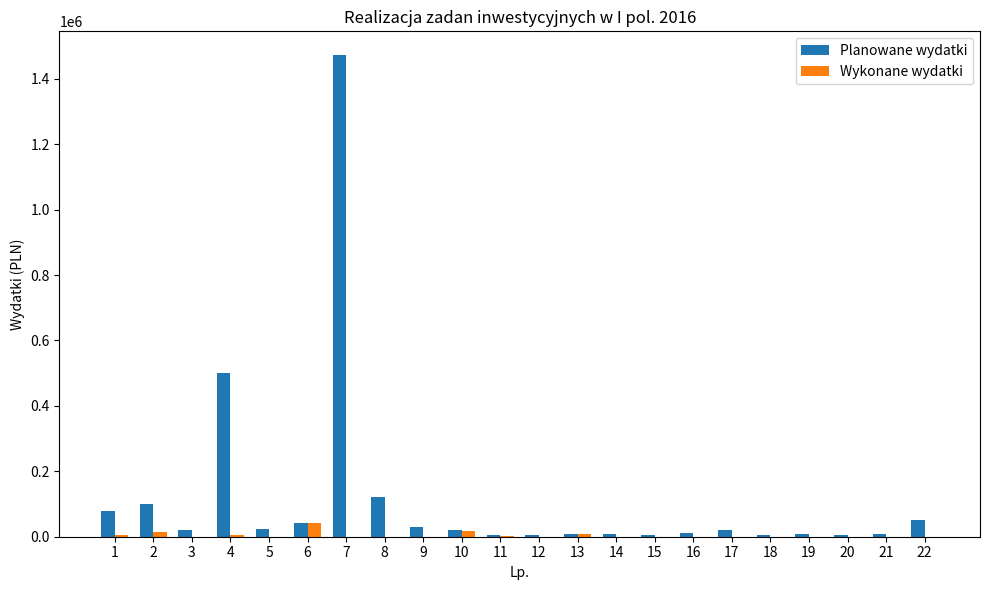

What is the spread (max minus min) of values at 18?

6000.0